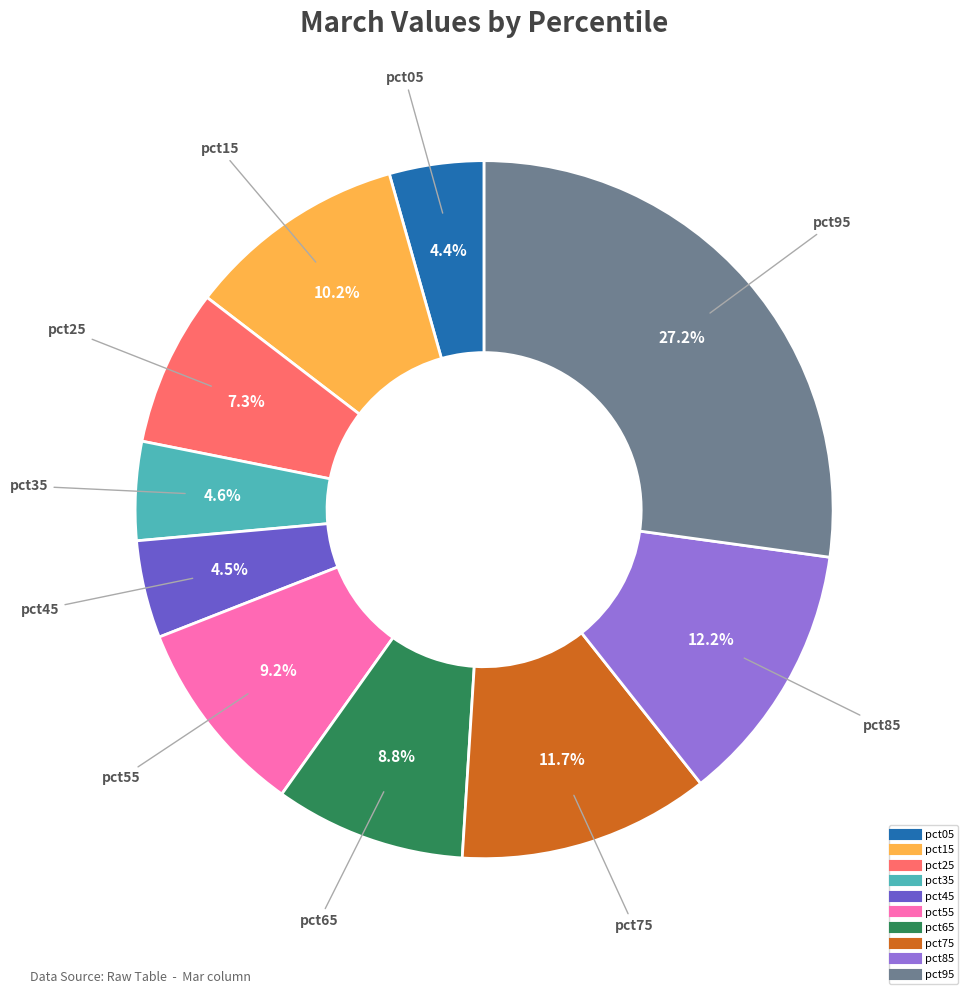

Which has a higher value, pct55 or pct35?

pct55